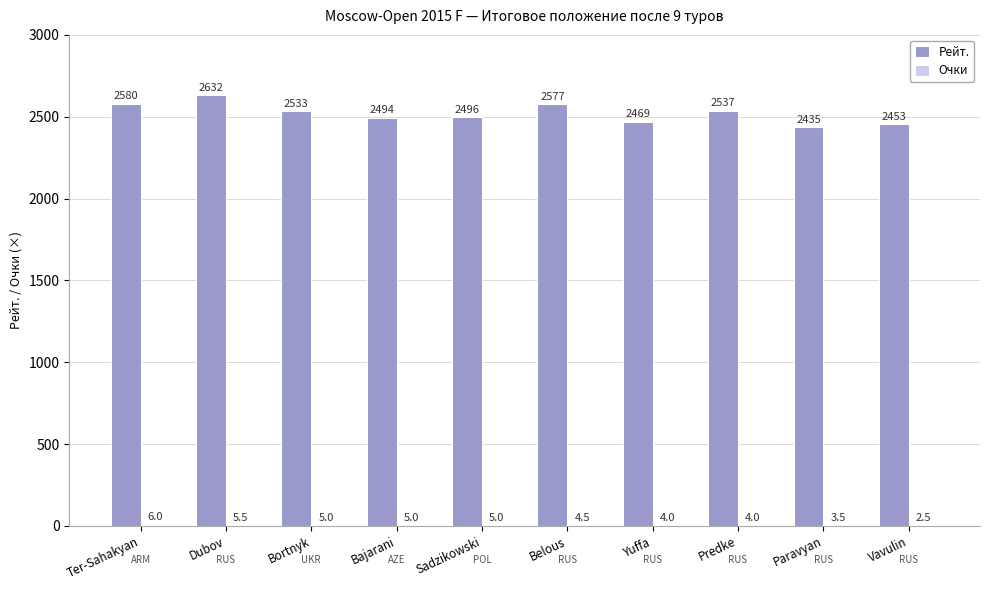

What is the average value of the Рейт. series?

2520.6